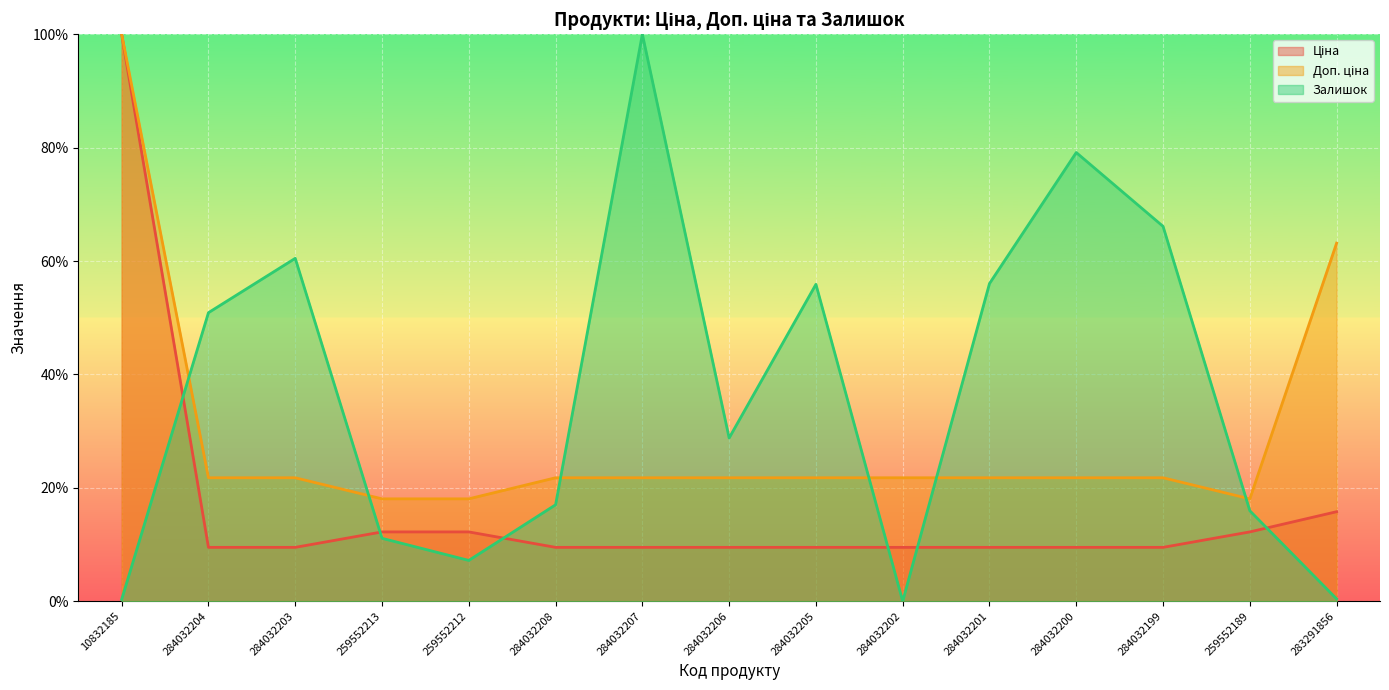

At 284032200, list the series in order from smallest to largest.

Ціна, Доп. ціна, Залишок